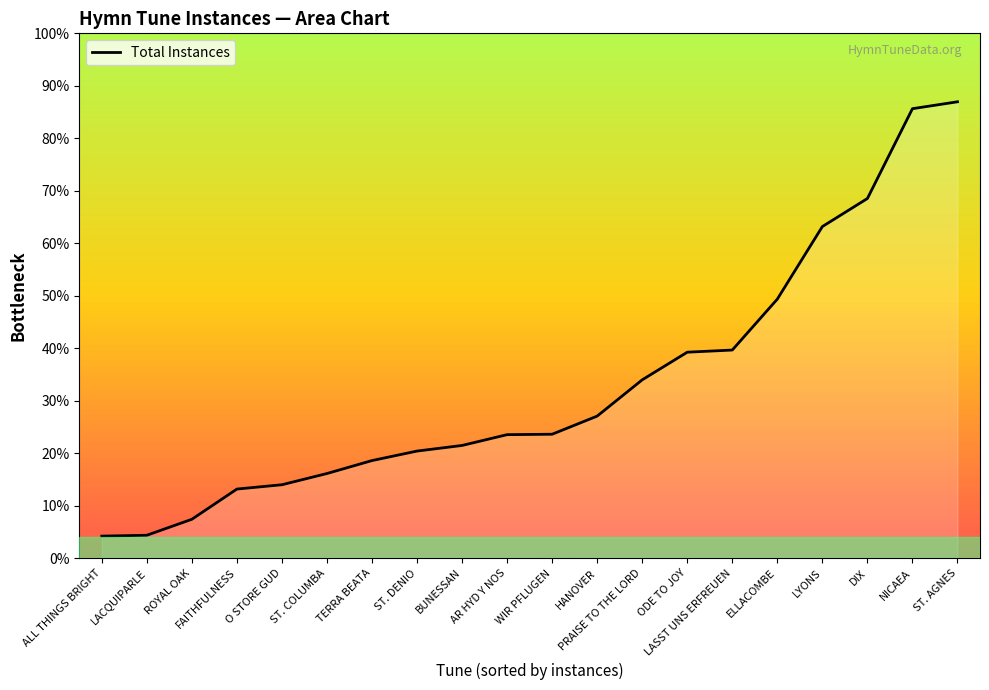

Is this an area chart (filled region under the line)?

Yes